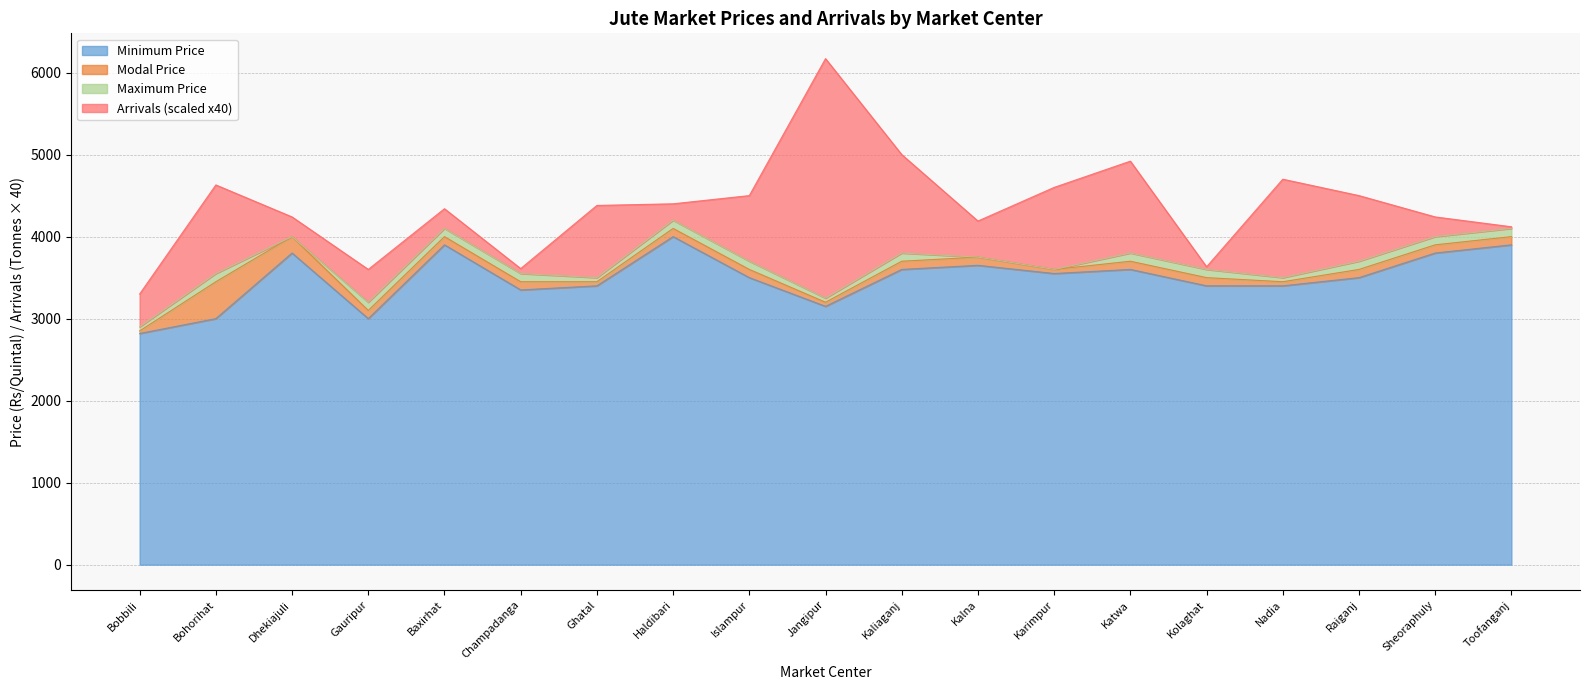

What are all the series names shown in the legend?

Minimum Price, Modal Price, Maximum Price, Arrivals (scaled x40)